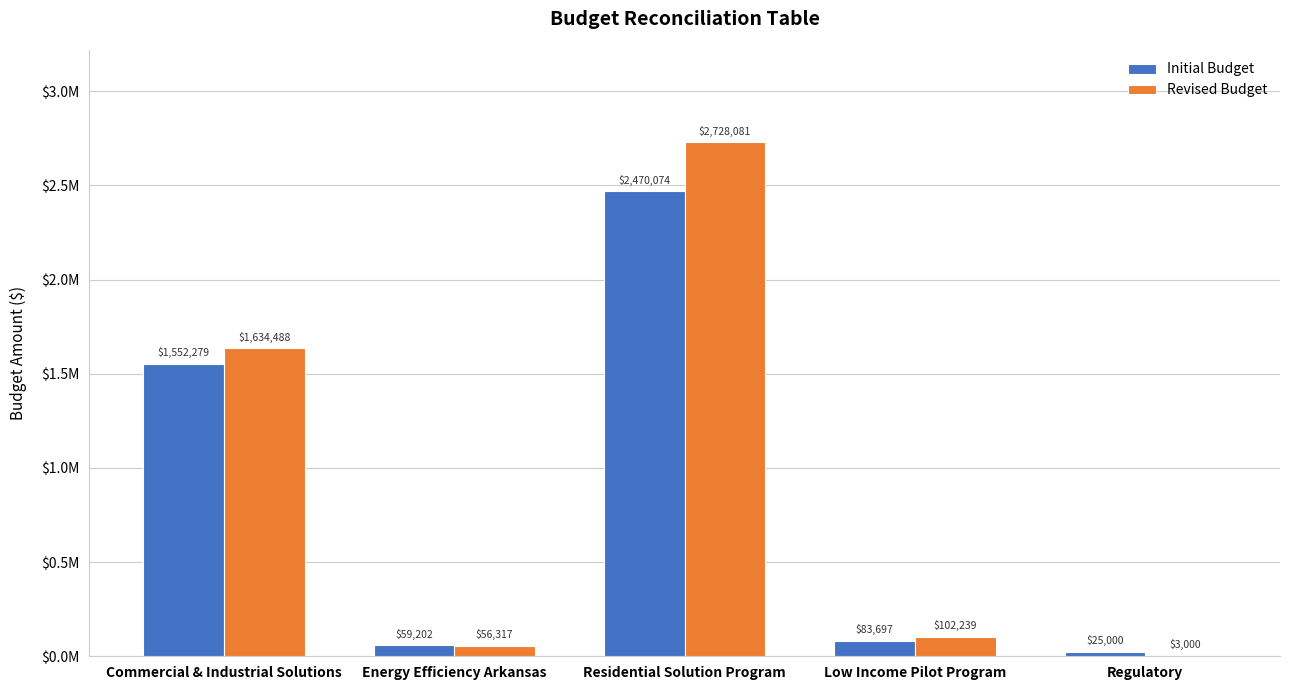

What are all the series names shown in the legend?

Initial Budget, Revised Budget